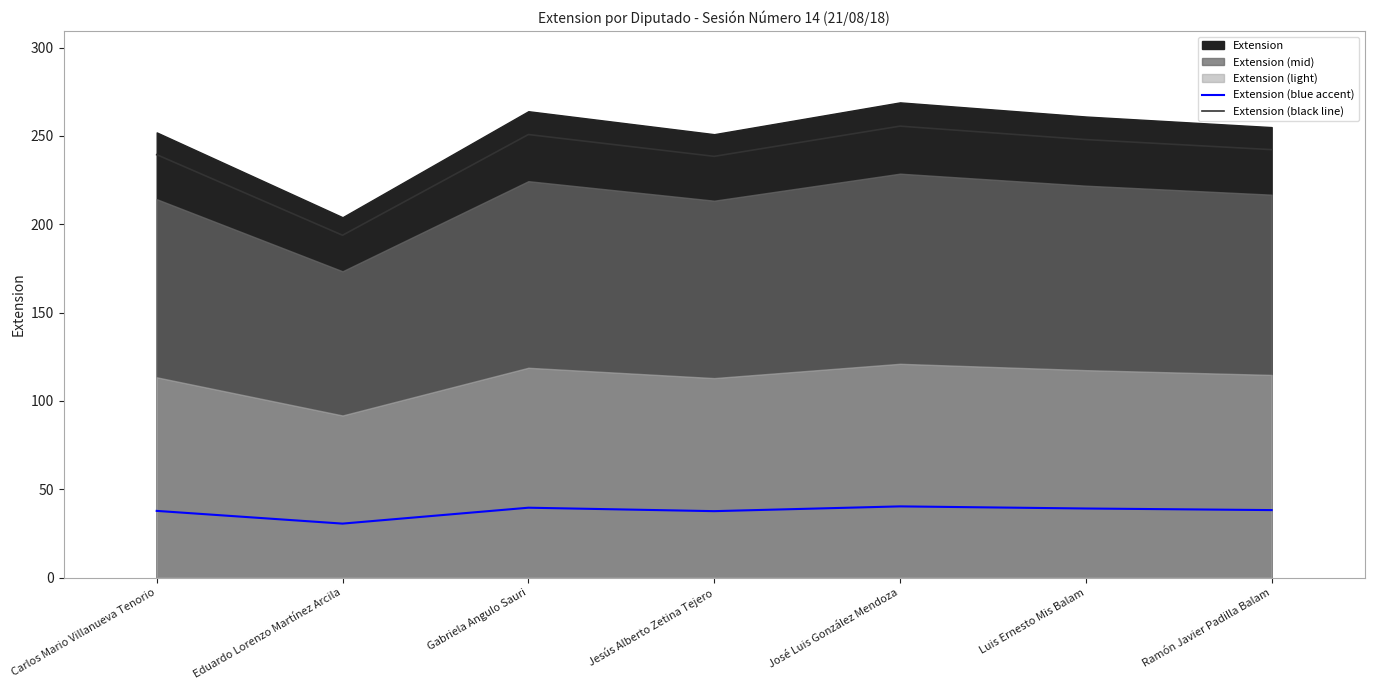

True or false: Extension (black line) has more than 2 points higher than both neighbors.

False